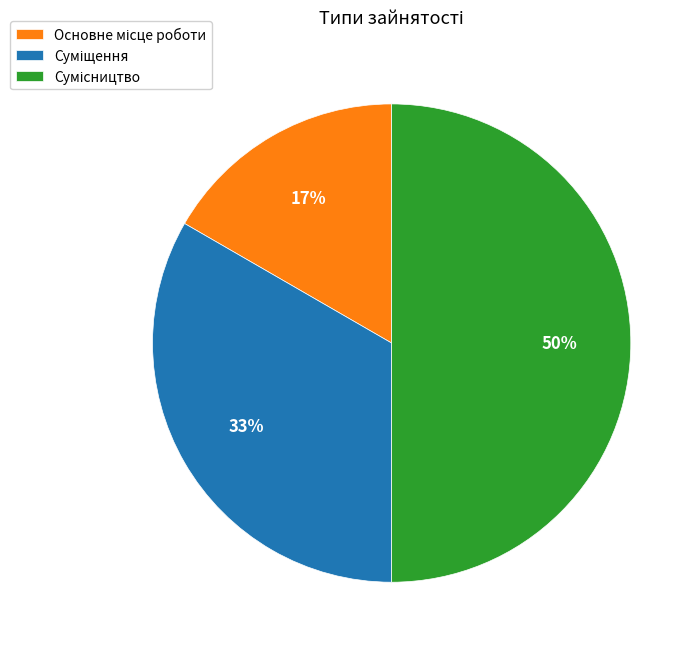

To the nearest percent, what is the difference between the largest and smallest slice percentages?

33%